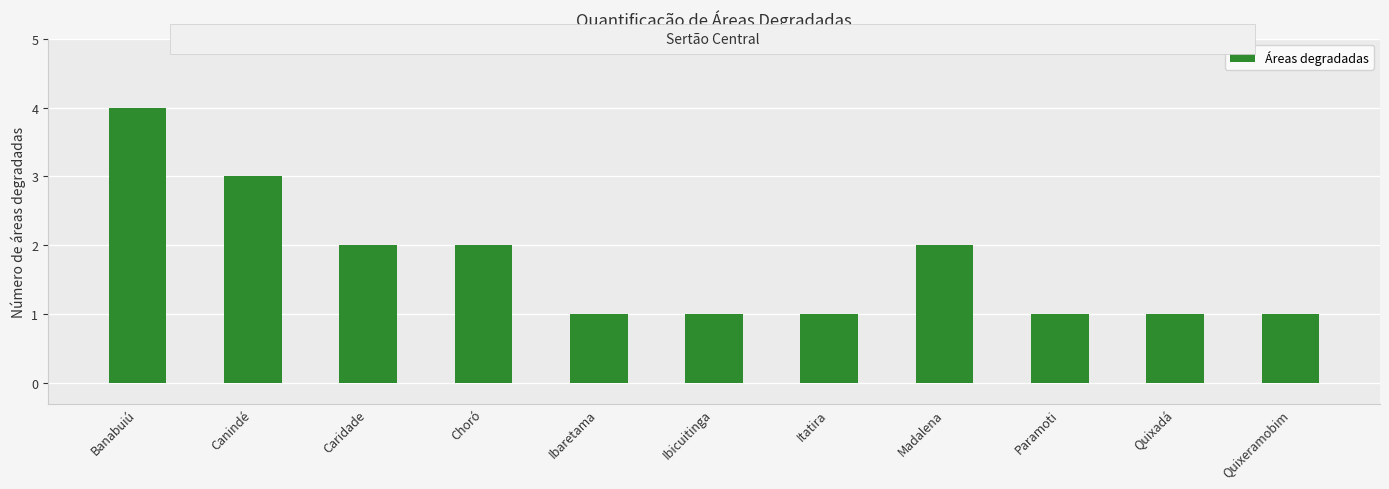

Reading right to left, list all the values displayed in this chart.

1	1	1	2	1	1	1	2	2	3	4